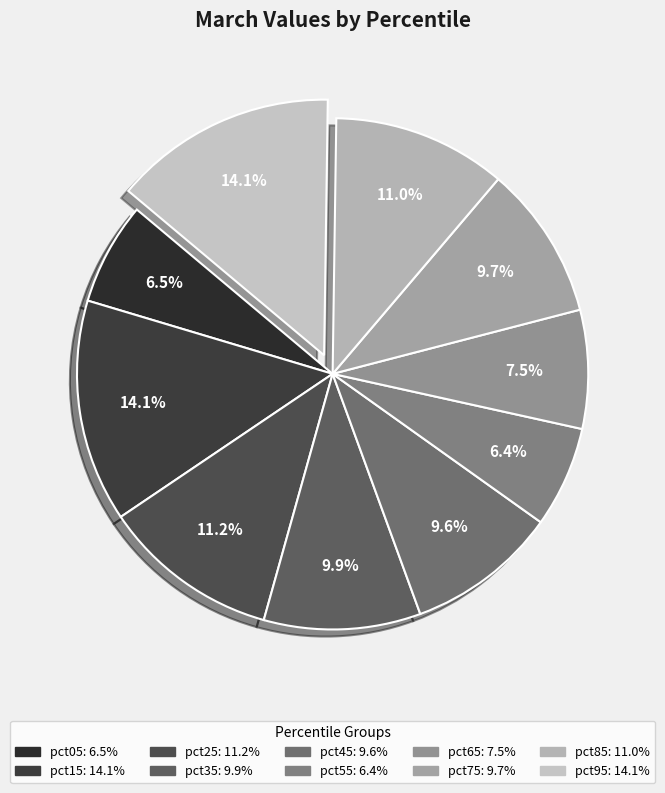

Combined, do pct55 and pct75 account for over 50%?

No